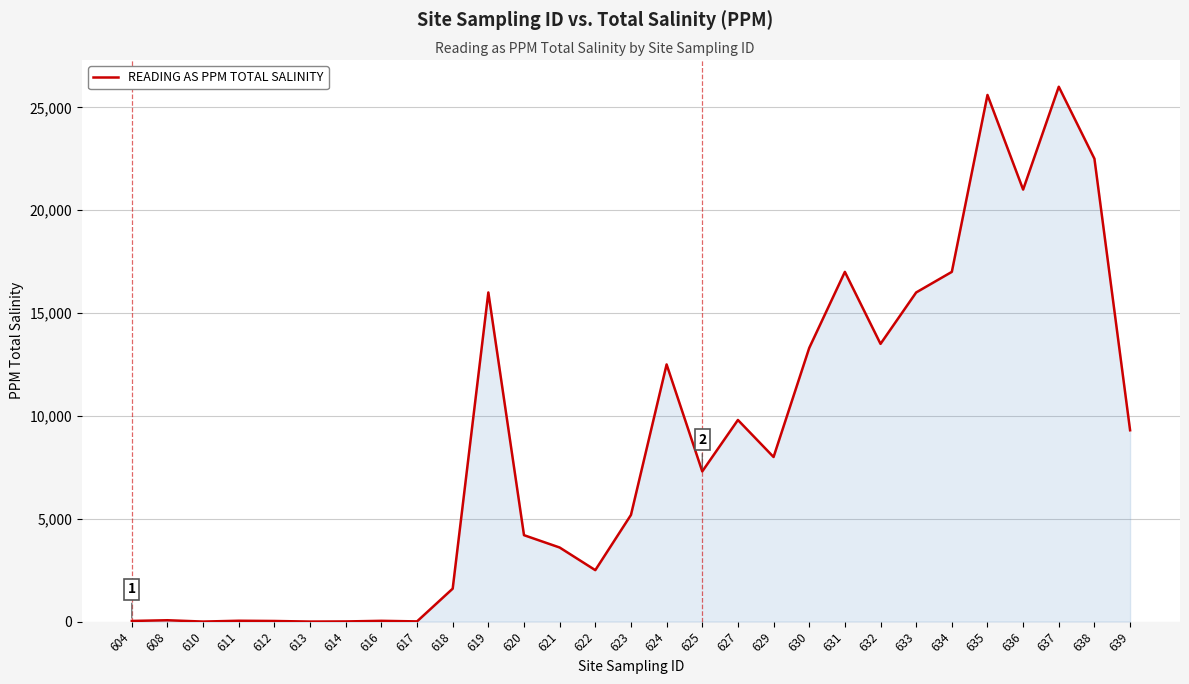

What is the greatest value displayed?

26000